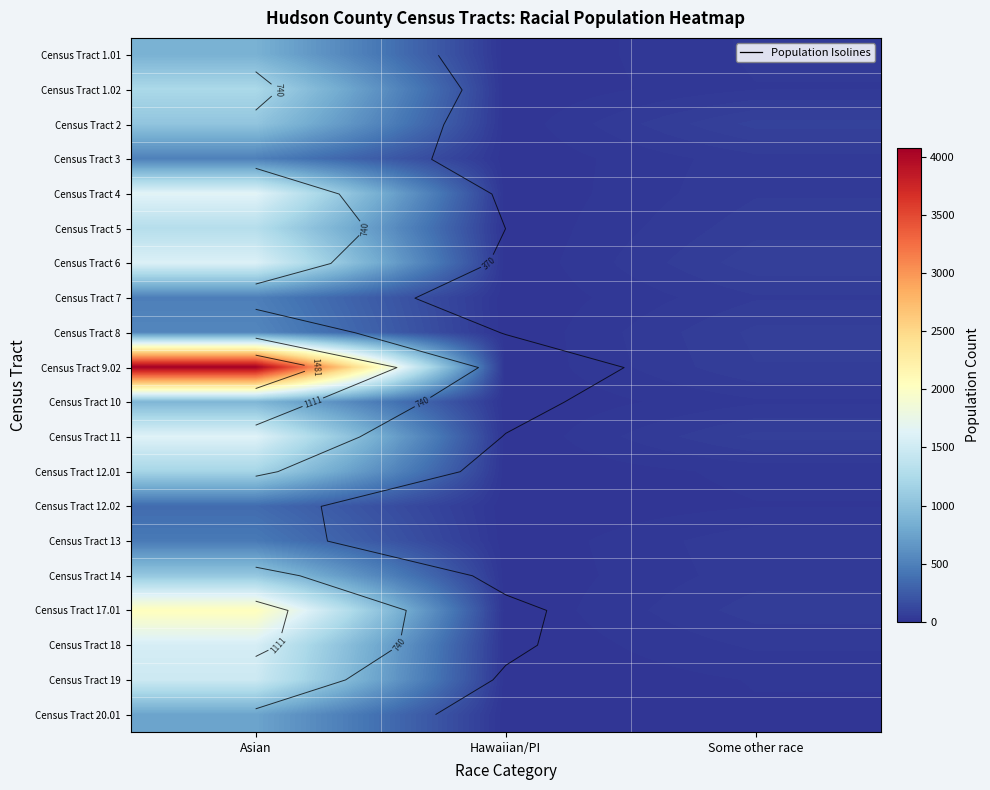

What is the sum of the Census Tract 7 values at Some other race and Asian?

534